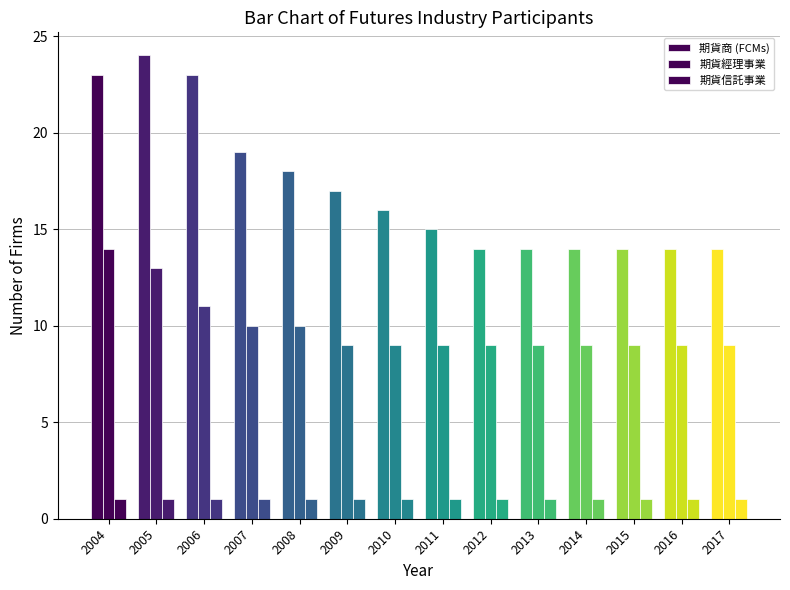

What is the difference between the highest and lowest values at 2017?

13